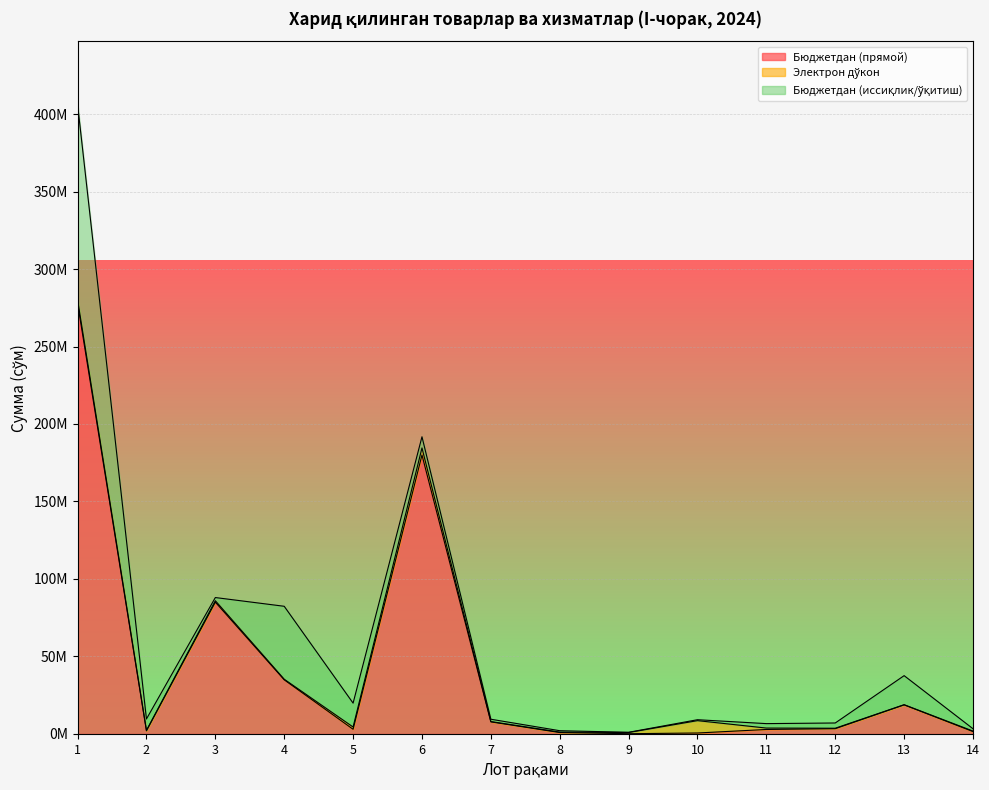

At which label does Бюджетдан (иссиқлик/ўқитиш) first exceed 3382000?

1